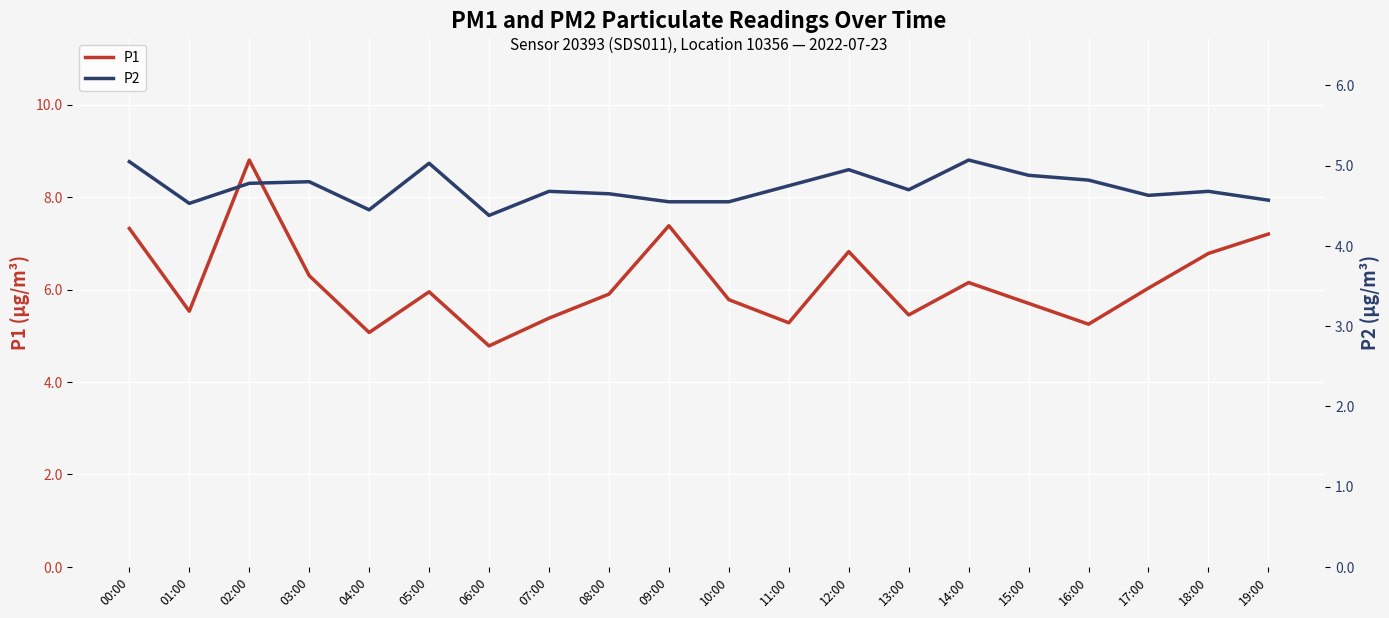

At which category does P2 reach its first local peak?

03:00